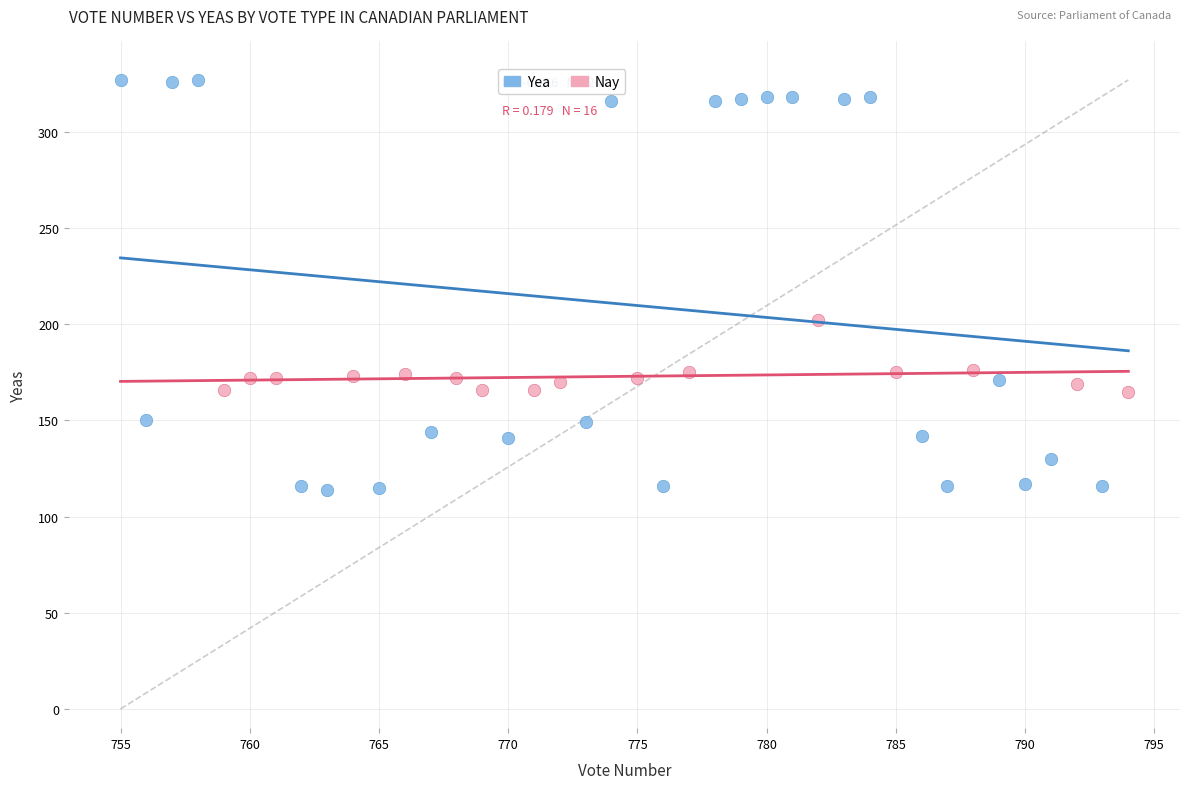

Which series has the widest spread of Y values?

Yea